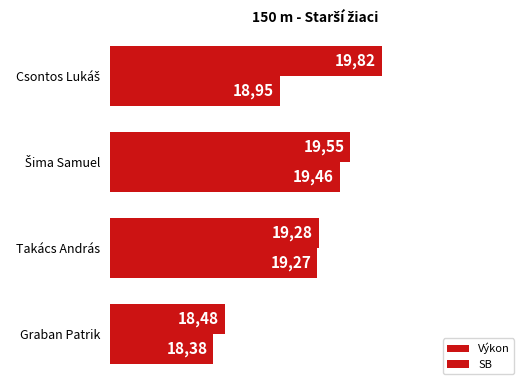

At which category is the sum across all series the highest?

Šima Samuel